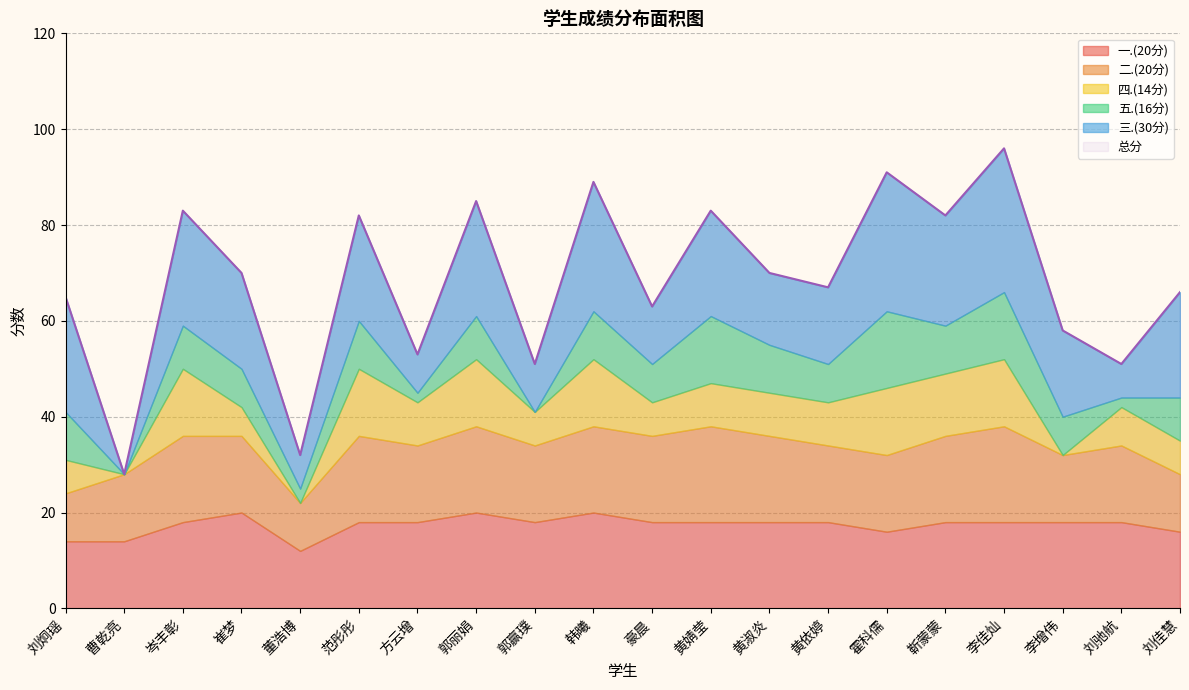

Where is 四.(14分) nearest to the value 7?

刘炯瑶